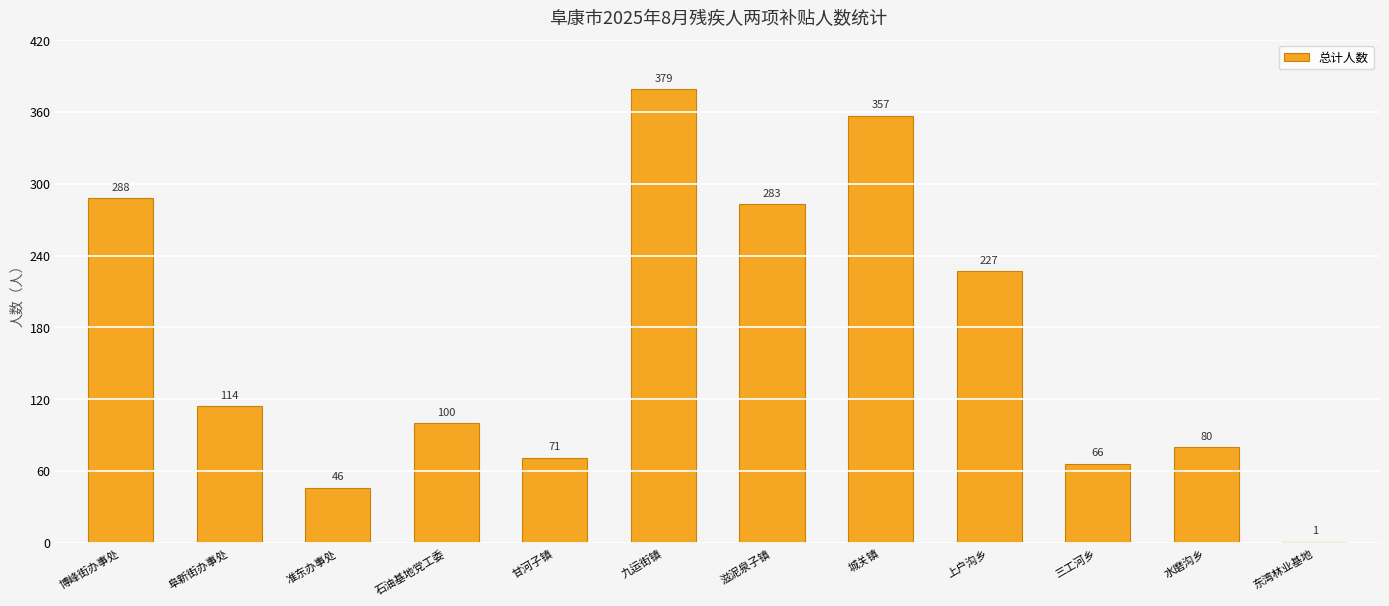

At which label is the value closest to 190?

上户沟乡